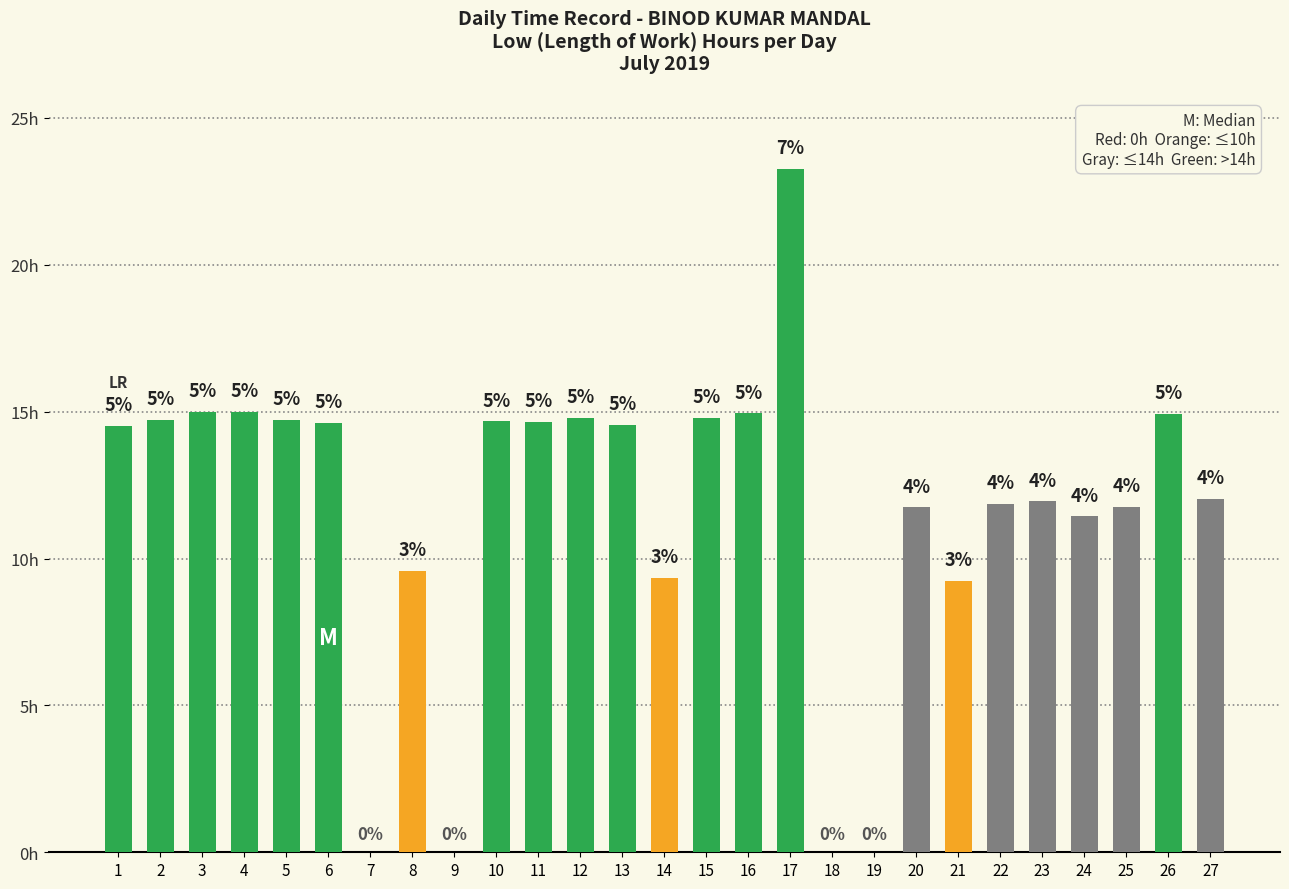

Reading right to left, extract all data points from this chart.

27=12.0	26=14.9	25=11.8	24=11.4	23=11.9	22=11.9	21=9.2	20=11.7	19=0.0	18=0.0	17=23.3	16=14.9	15=14.8	14=9.3	13=14.6	12=14.8	11=14.7	10=14.7	9=0.0	8=9.6	7=0.0	6=14.6	5=14.7	4=15.0	3=15.0	2=14.7	1=14.5